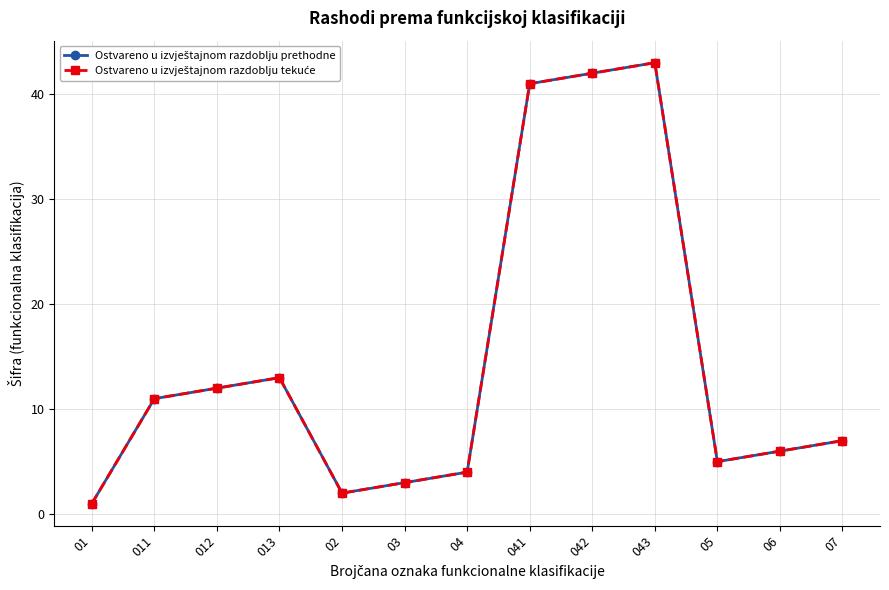

Reading right to left, list all the values displayed in this chart.

Ostvareno u izvještajnom razdoblju prethodne: 07=7	06=6	05=5	043=43	042=42	041=41	04=4	03=3	02=2	013=13	012=12	011=11	01=1
Ostvareno u izvještajnom razdoblju tekuće: 07=7	06=6	05=5	043=43	042=42	041=41	04=4	03=3	02=2	013=13	012=12	011=11	01=1